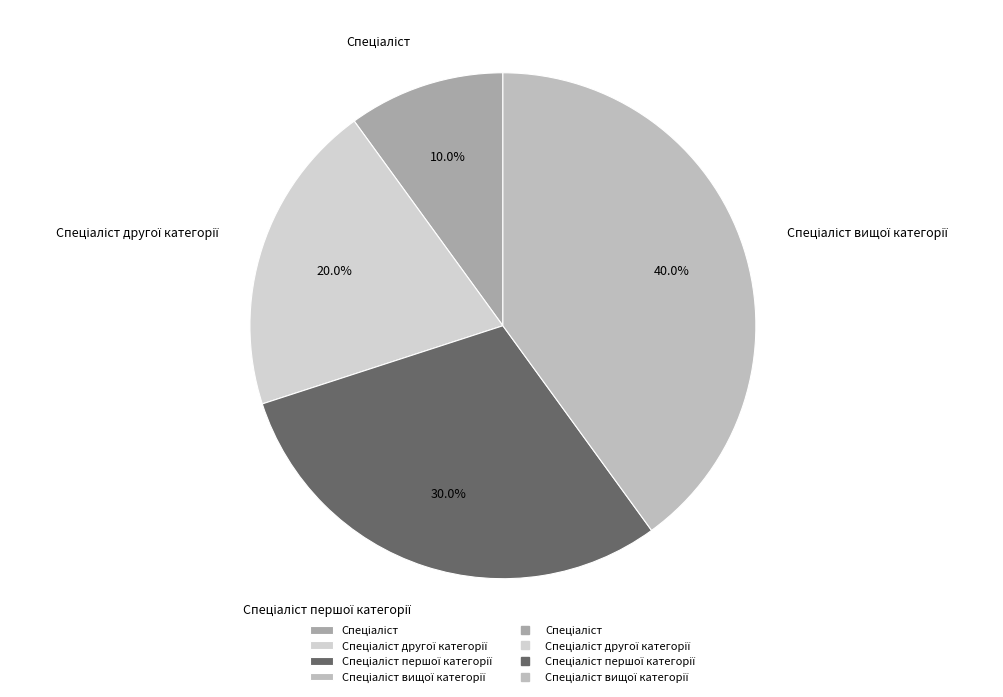

How many segments does this pie chart have?

4